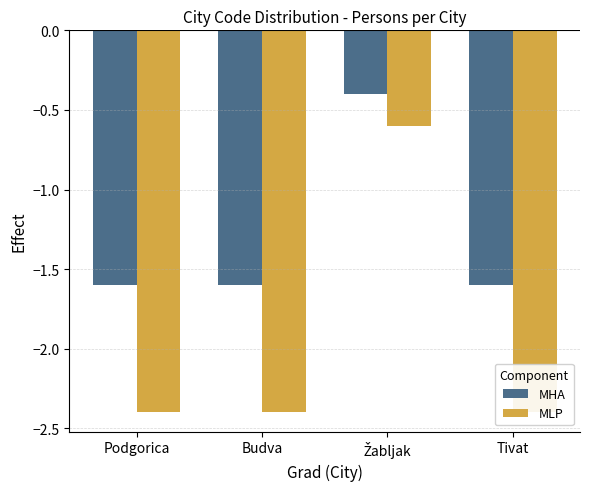

Is the value of MLP at Žabljak greater than the value of MHA at Podgorica?

Yes